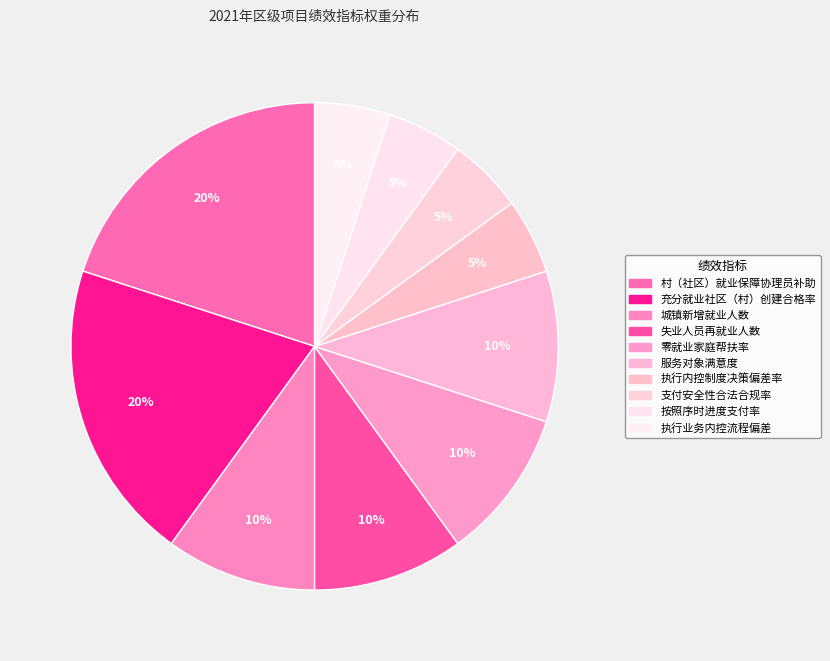

To the nearest percent, what is the combined percentage of 失业人员再就业人数 and 支付安全性合法合规率?

15%